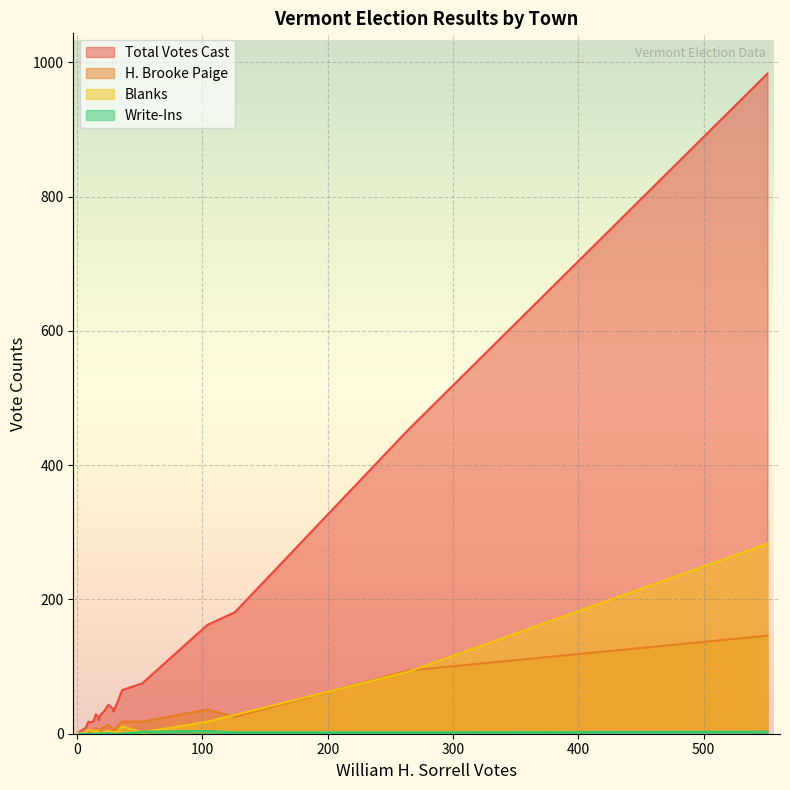

Which series has the largest range (max minus min)?

Total Votes Cast